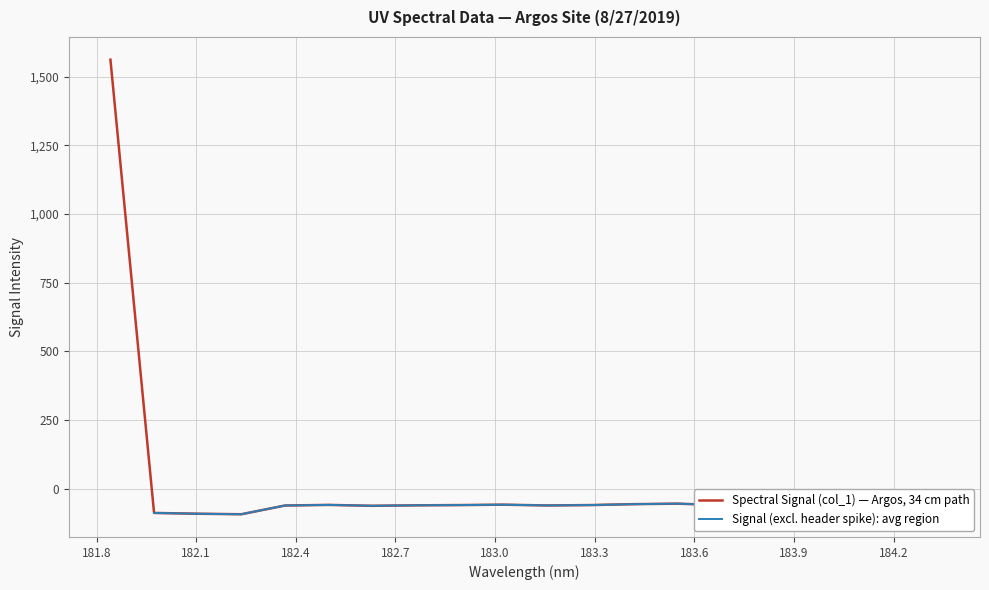

What is the minimum value for Spectral Signal (col_1) — Argos, 34 cm path?

-93.0